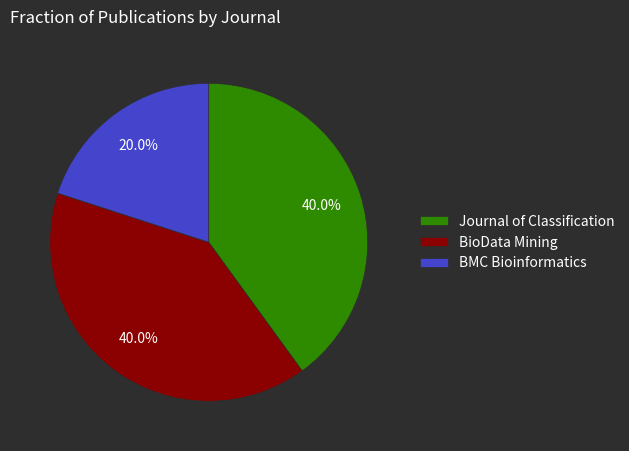

Do BioData Mining and BMC Bioinformatics together represent more than half of the pie?

Yes